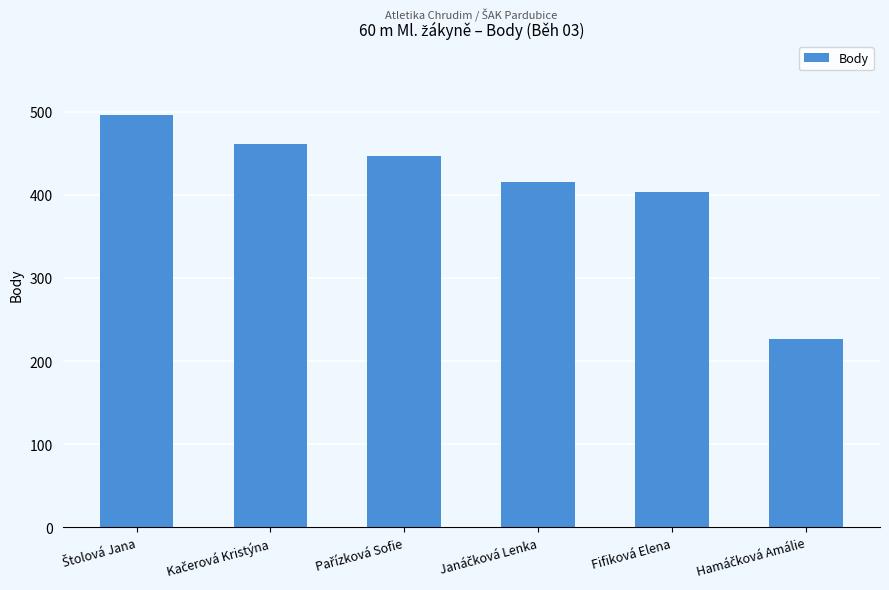

The chart shows a value of 220 at Fifiková Elena. True or false?

False